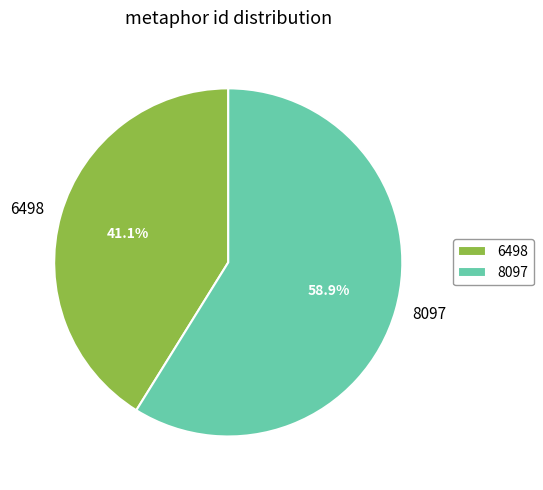

To the nearest percent, what is the average slice percentage?

50%